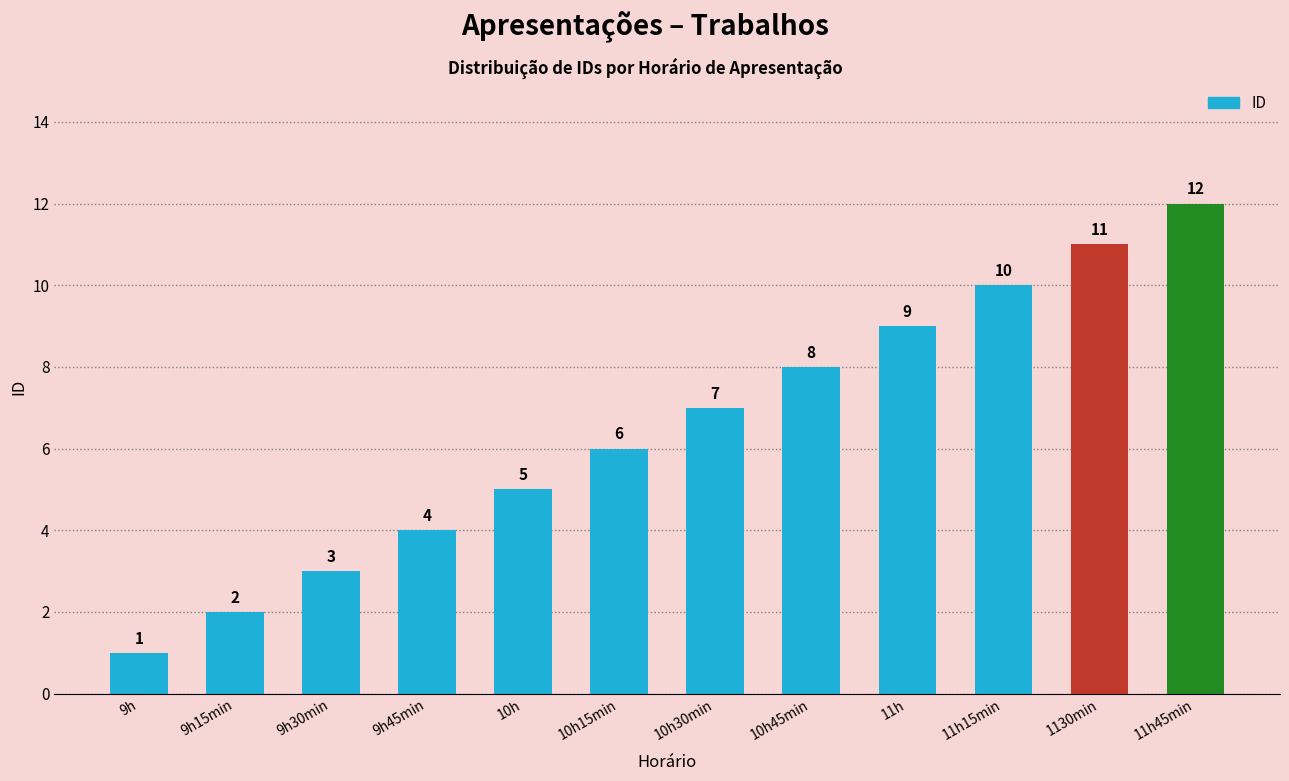

How many bars are there in total?

12